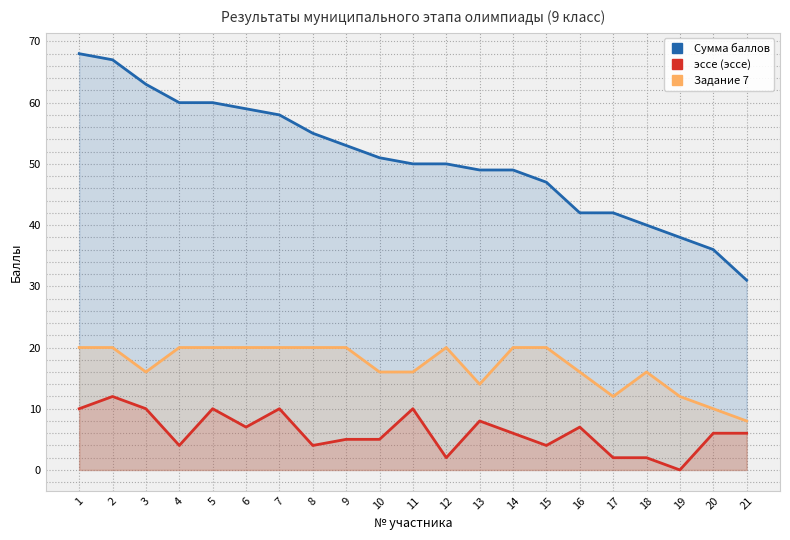

List the series in order of their overall mean, highest first.

Сумма баллов, Задание 7, эссе (эссе)